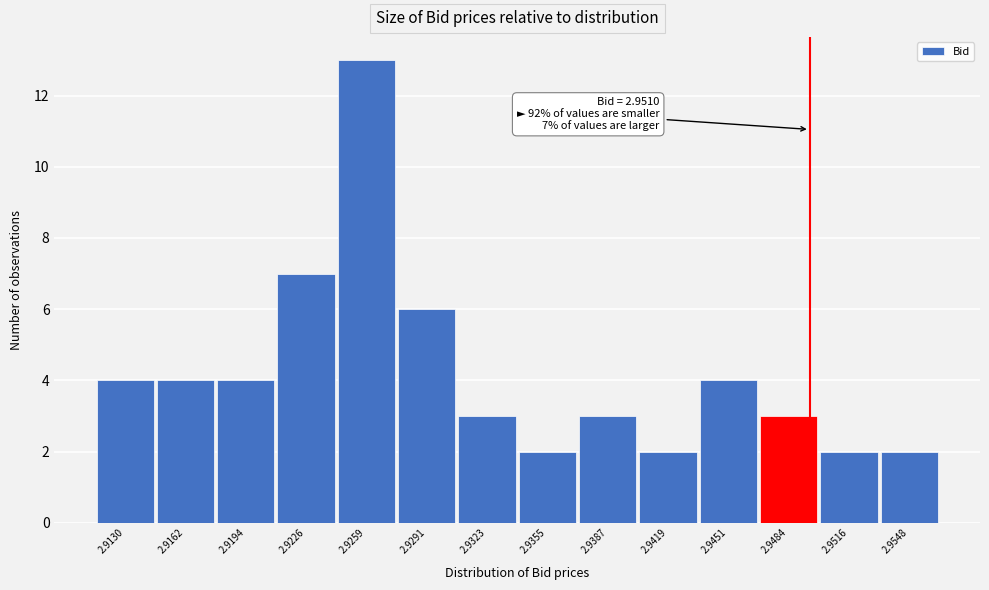

Reading right to left, transcribe all the data shown in this chart.

2	2	3	4	2	3	2	3	6	13	7	4	4	4